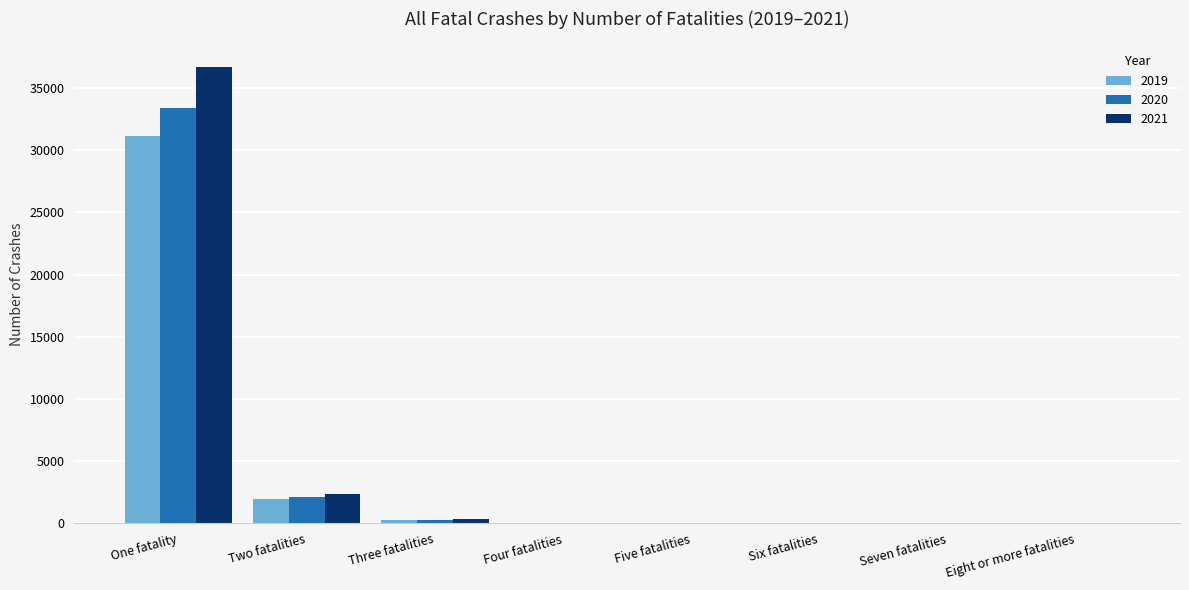

Is it true that 2021 equals 21664 at One fatality?

False